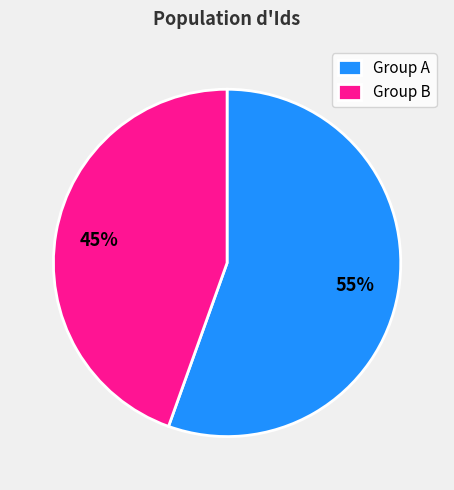

Which has a higher value, Group B or Group A?

Group A